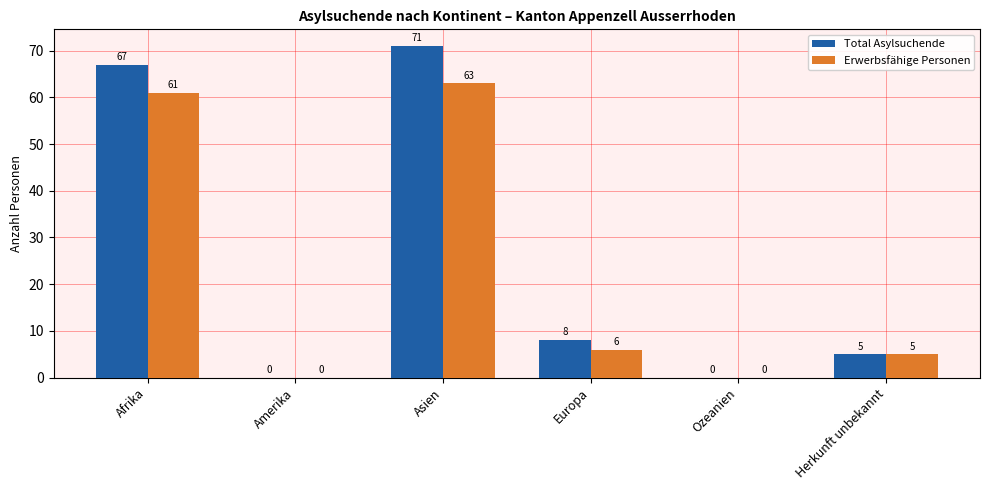

Are the bars horizontal?

No